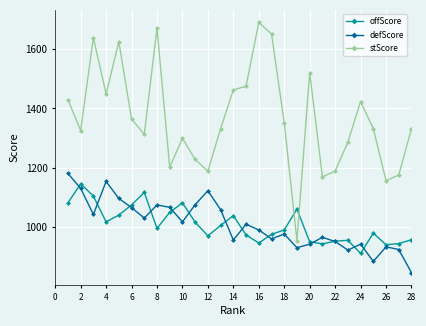

Count the number of categories in the chart.

28